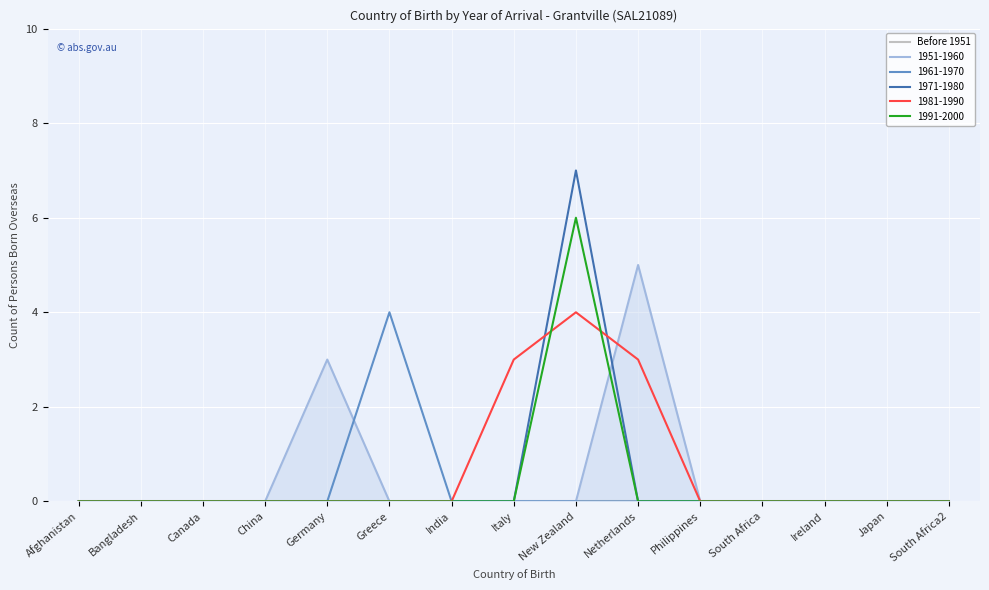

Which series has the largest range (max minus min)?

1991-2000